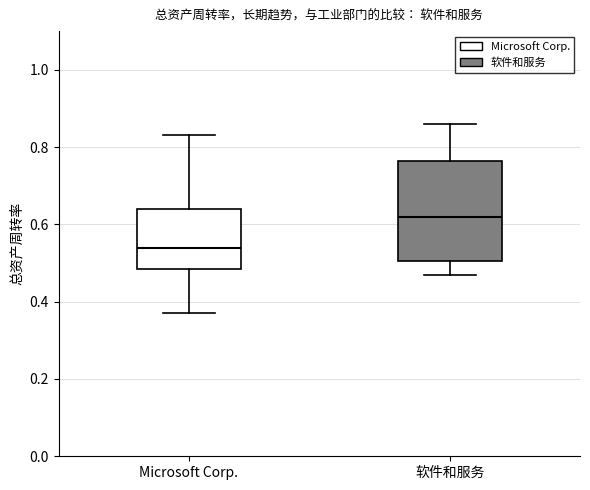

Comparing the boxes themselves (not the whiskers), which one is the tallest?

软件和服务